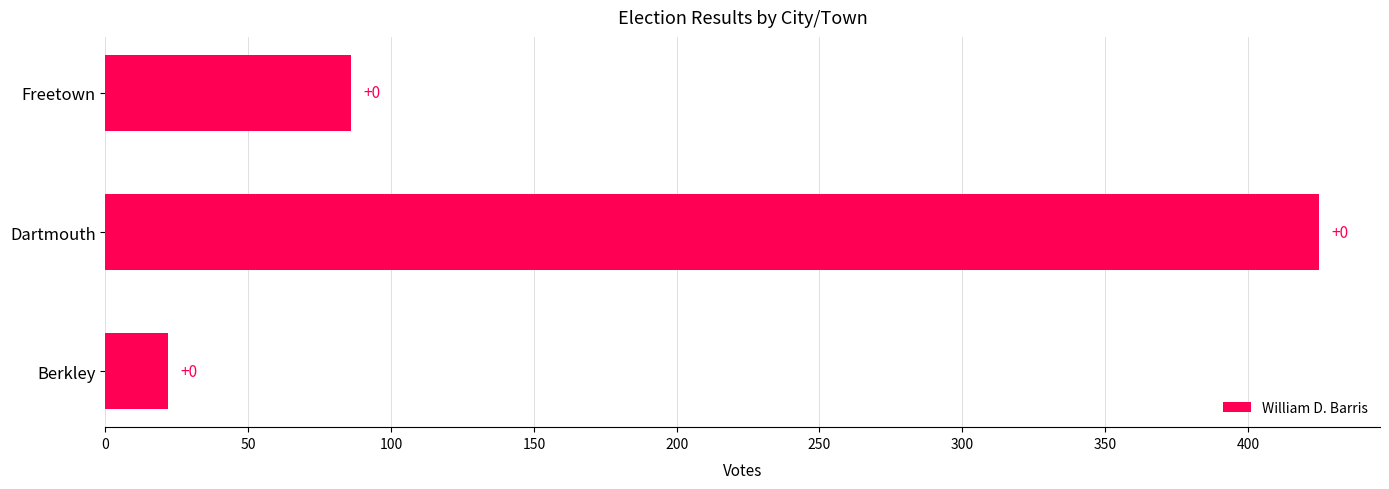

How many bars are there in total?

3